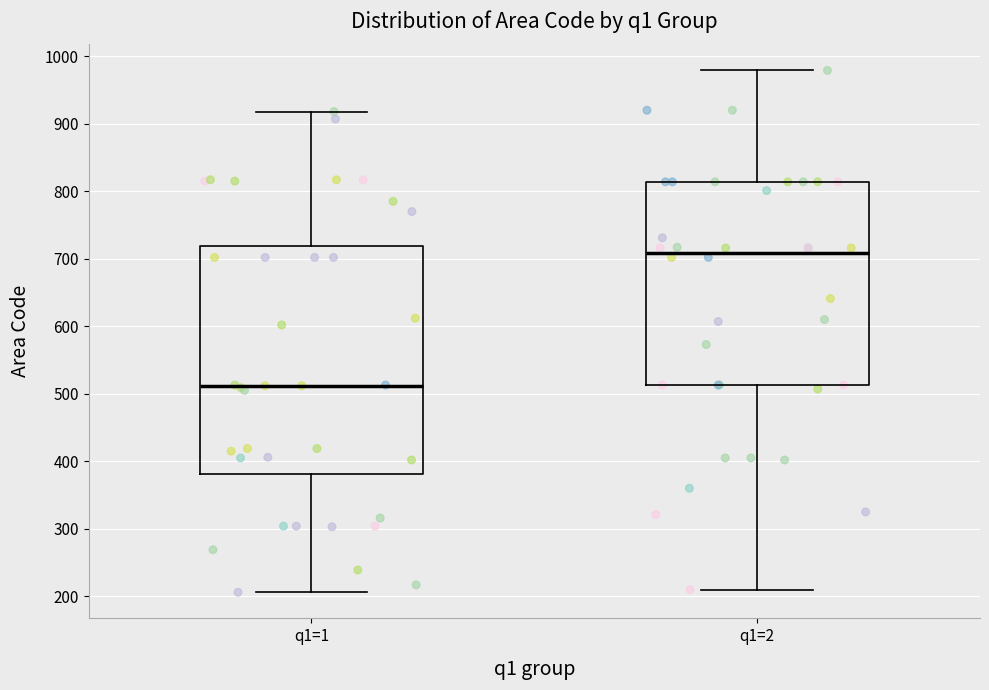

Which box's median line is the highest?

q1=2